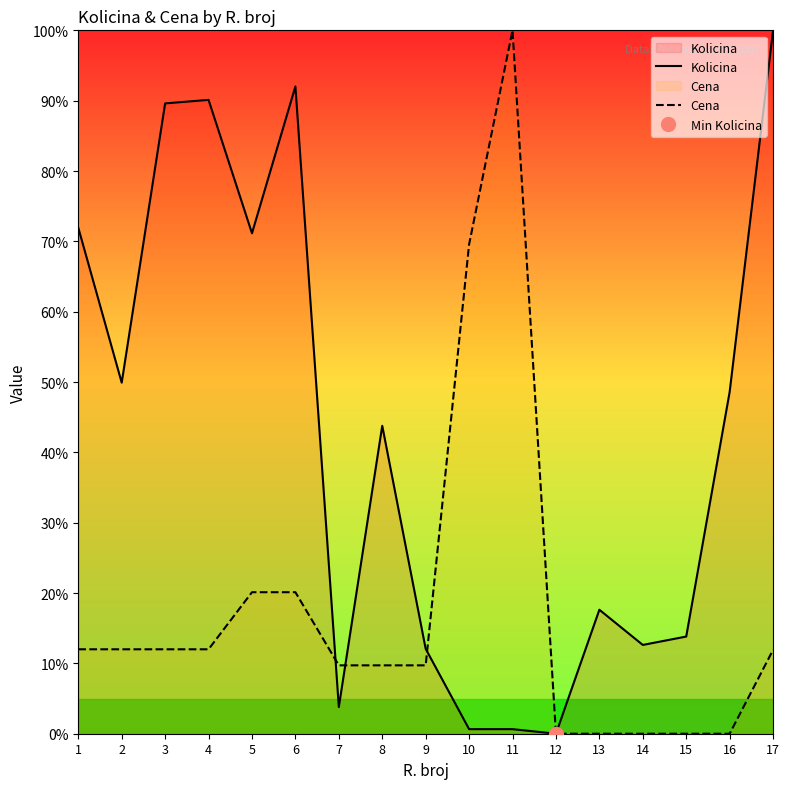

Where is the first local maximum for Kolicina?

4